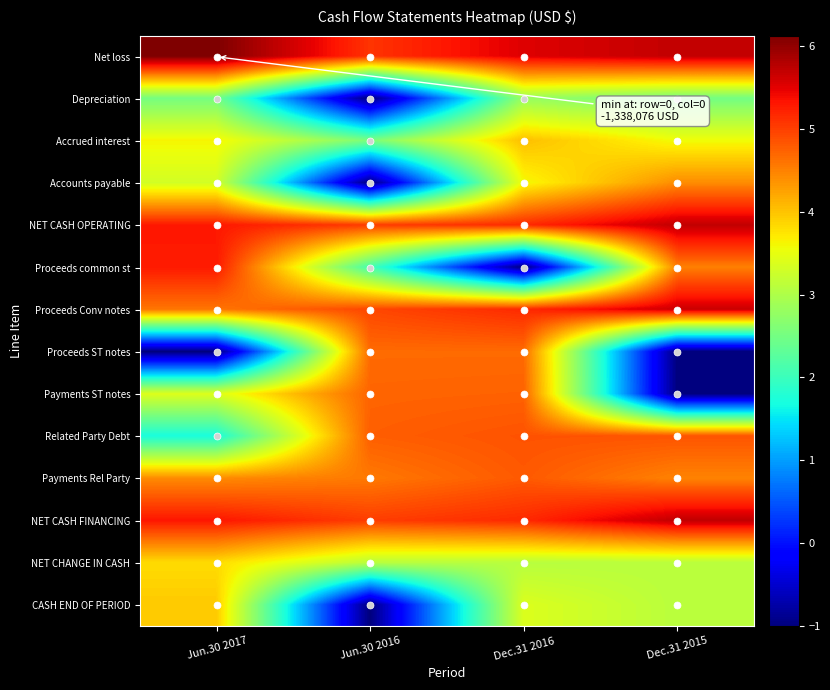

What is the total value across all series at Dec.31 2015?

51.3